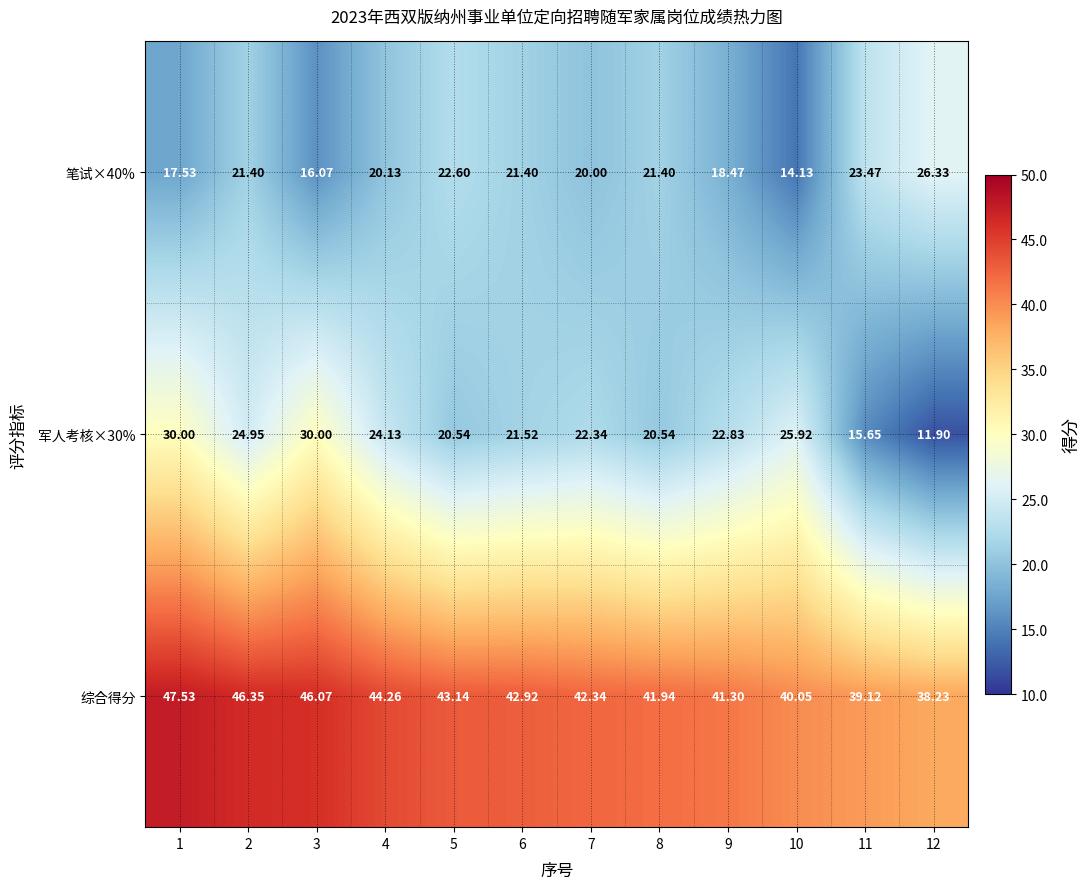

Is the value of 军人考核×30% at 3 greater than the value of 综合得分 at 11?

No